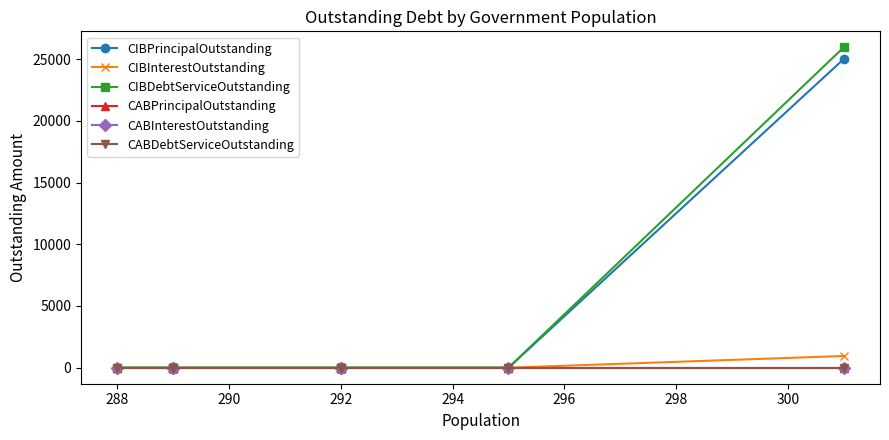

Count the number of data series in this chart.

6